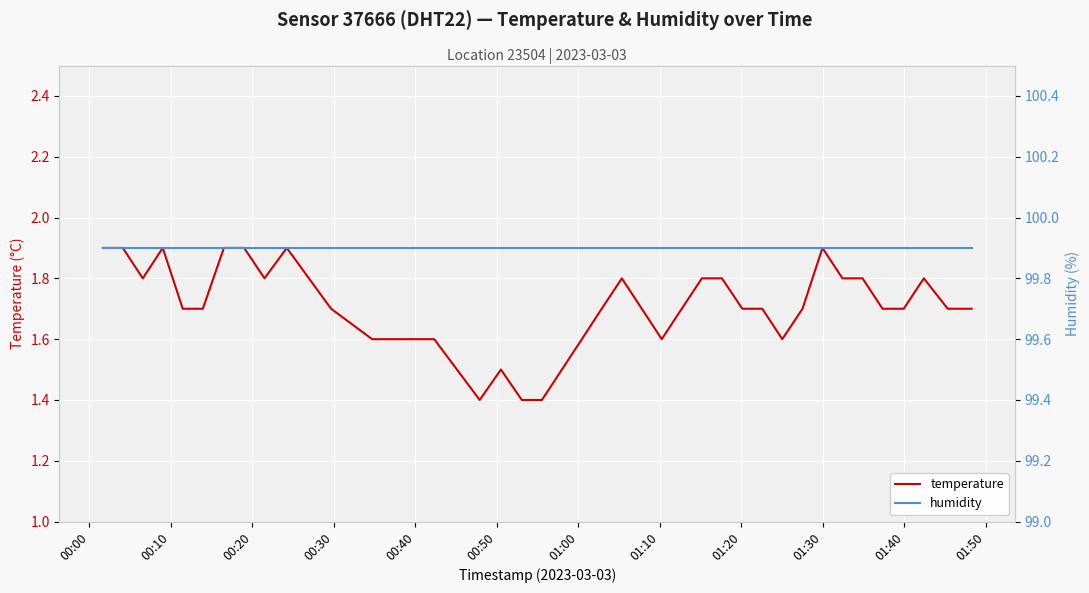

True or false: humidity and temperature cross at least once.

False